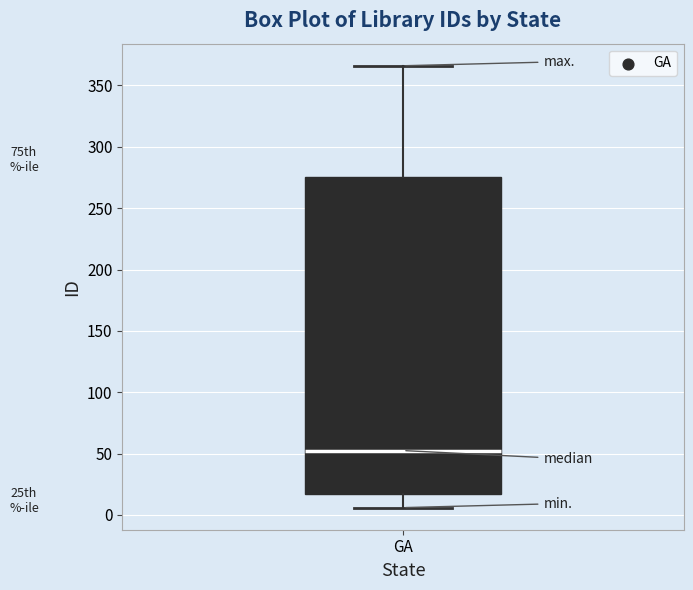

Where does the lower whisker of the box for GA end on the y-axis? The values are not printed on the chart, so give them approximately, as read against the axis.

5